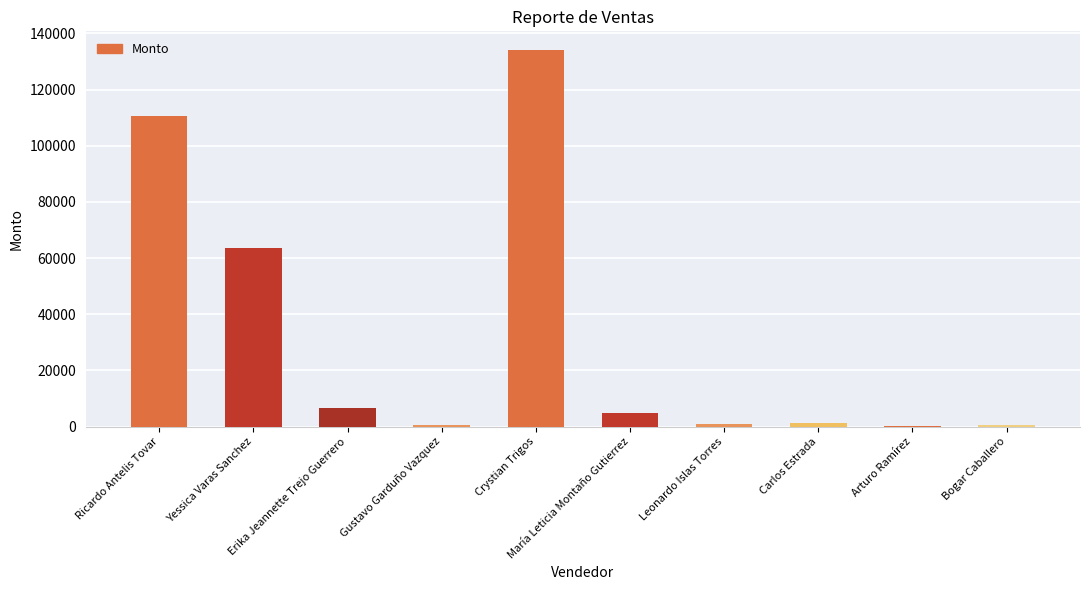

What is the sum of the values at Erika Jeannette Trejo Guerrero and Crystian Trigos?

140559.0